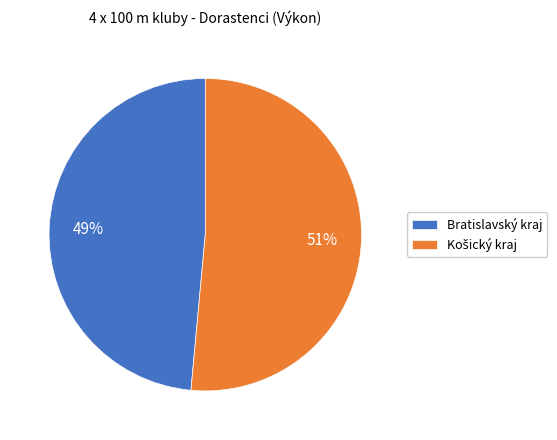

Does Bratislavský kraj account for over 50% of the chart?

No